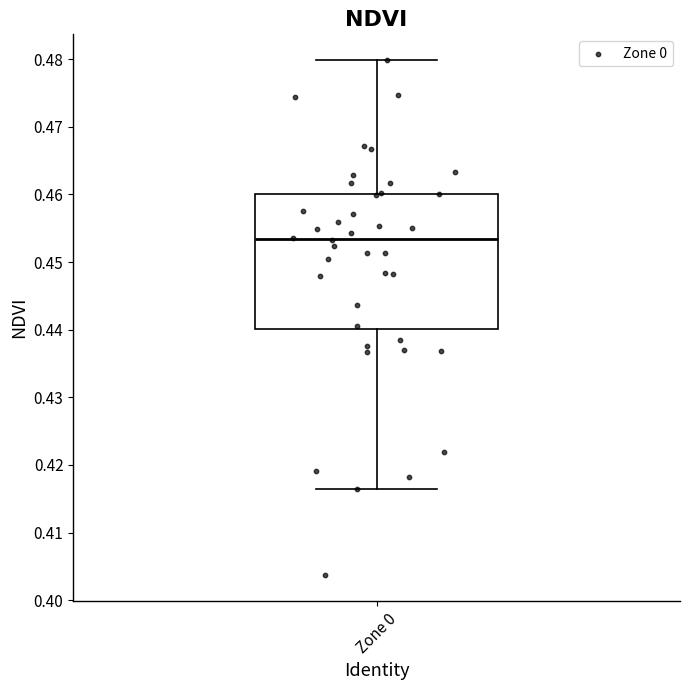

Transcribe this box plot: give where the median line is, the range the box spans, and where the two whiskers end, as read against the y-axis. The values are not printed on the chart, so give them approximately, as read against the axis.

median 0.453, box 0.440 to 0.460, whiskers 0.416 to 0.480